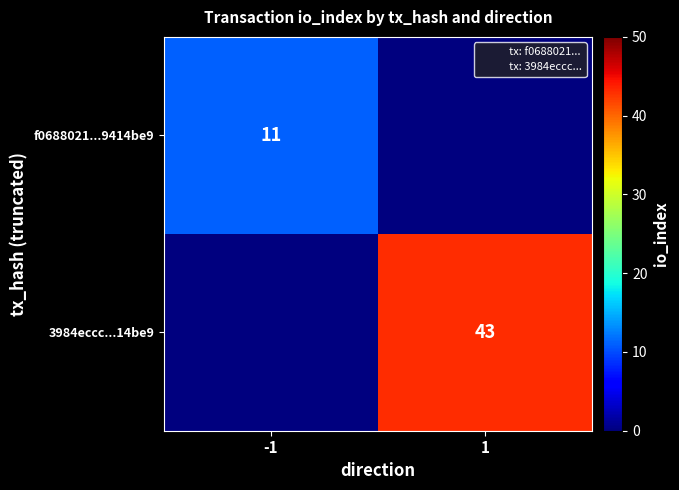

Is it true that 3984eccc...14be9 equals 43 at 1?

True